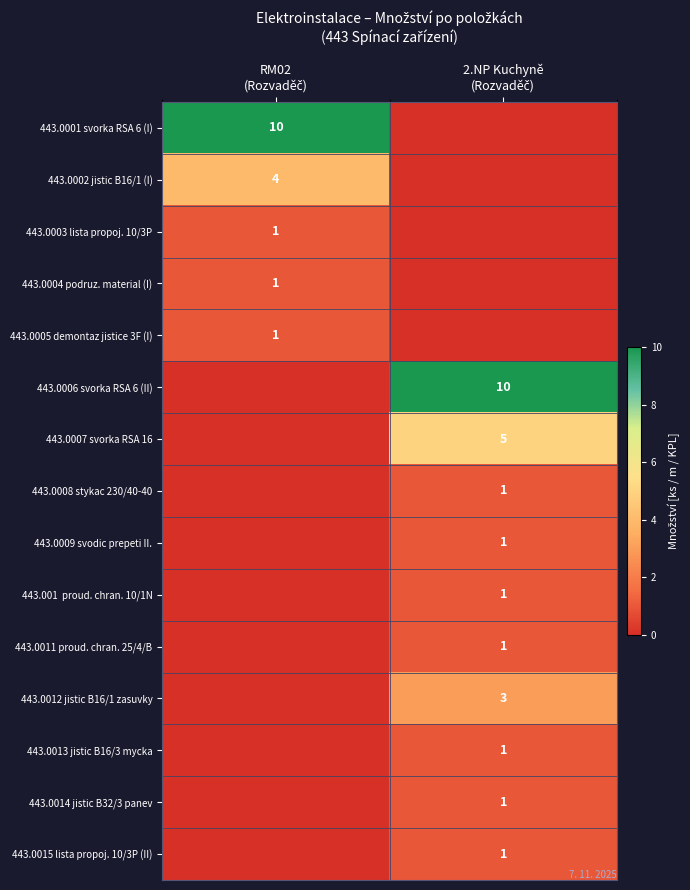

Which has a higher value, 2.NP Kuchyně
(Rozvaděč) or RM02
(Rozvaděč)?

RM02
(Rozvaděč)